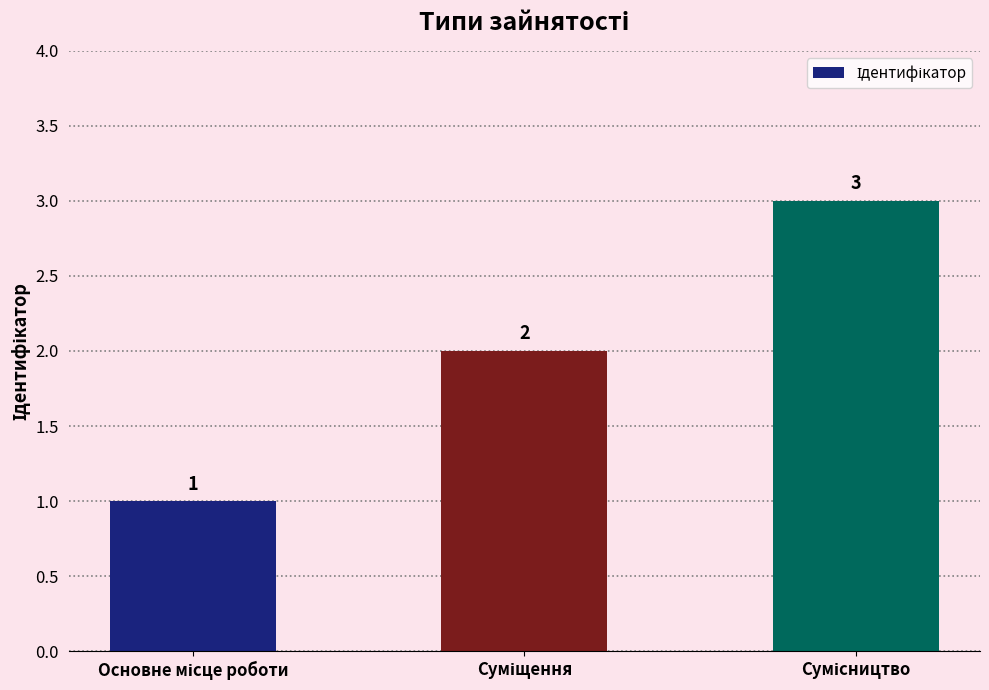

What is the sum of all values?

6